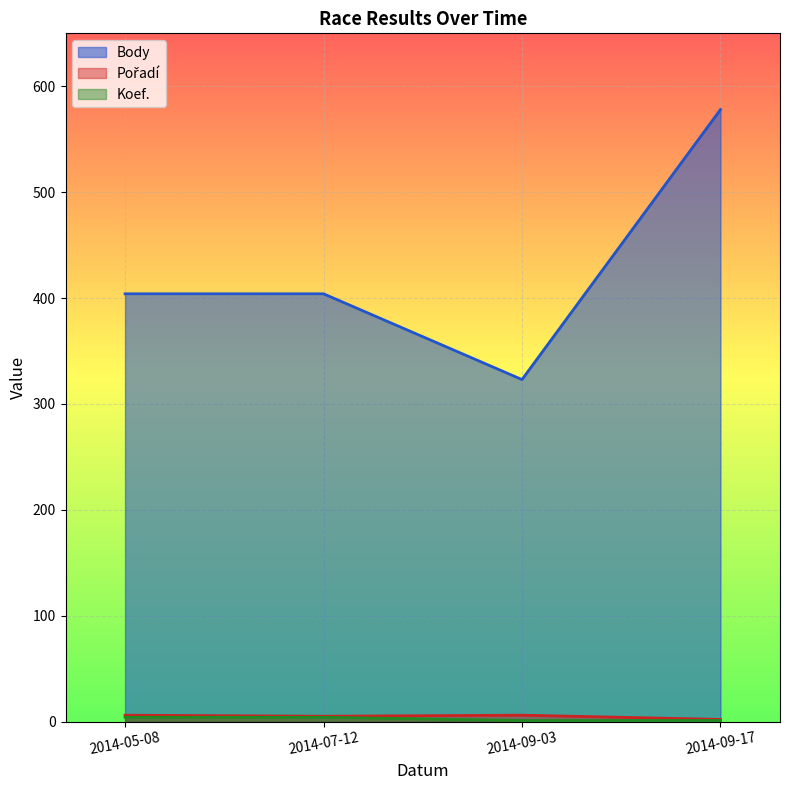

How many data points does each series have?

4